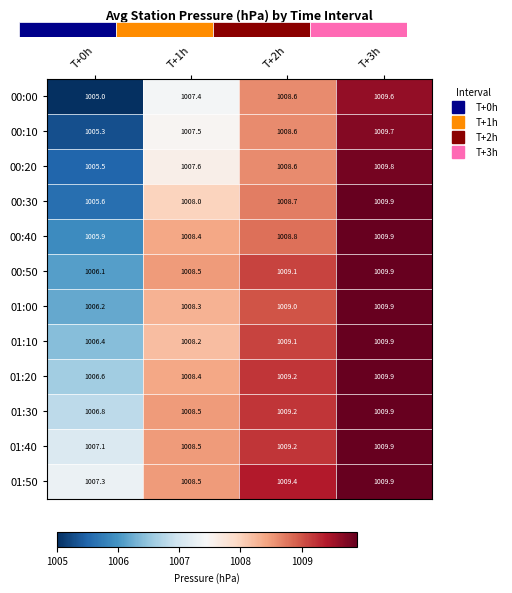

What is the maximum value shown in the chart?

1009.9